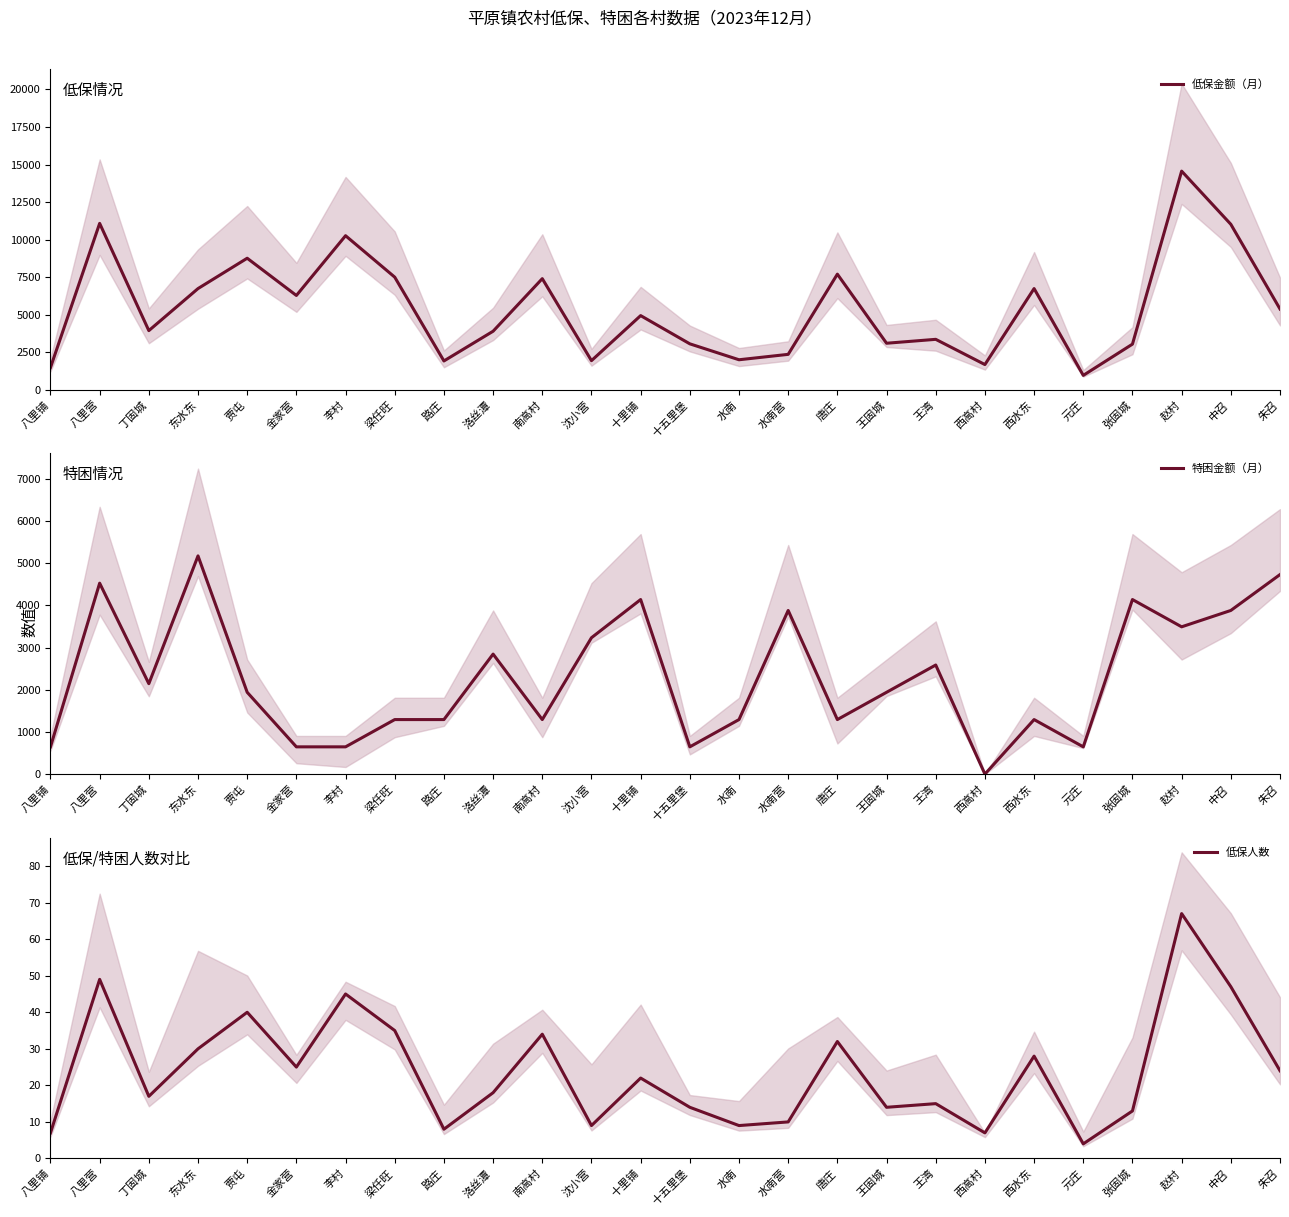

The value of 低保金额（月） at 金家营 is 6280. True or false?

True